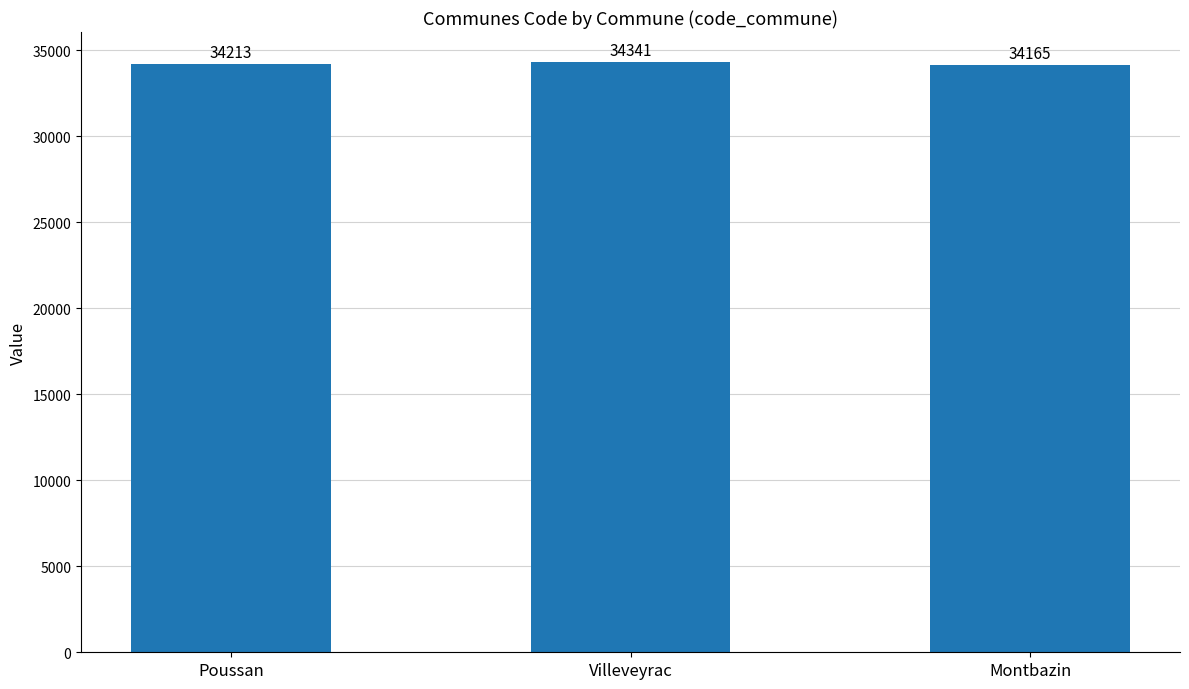

Is it true that the value at Montbazin is 7367?

False